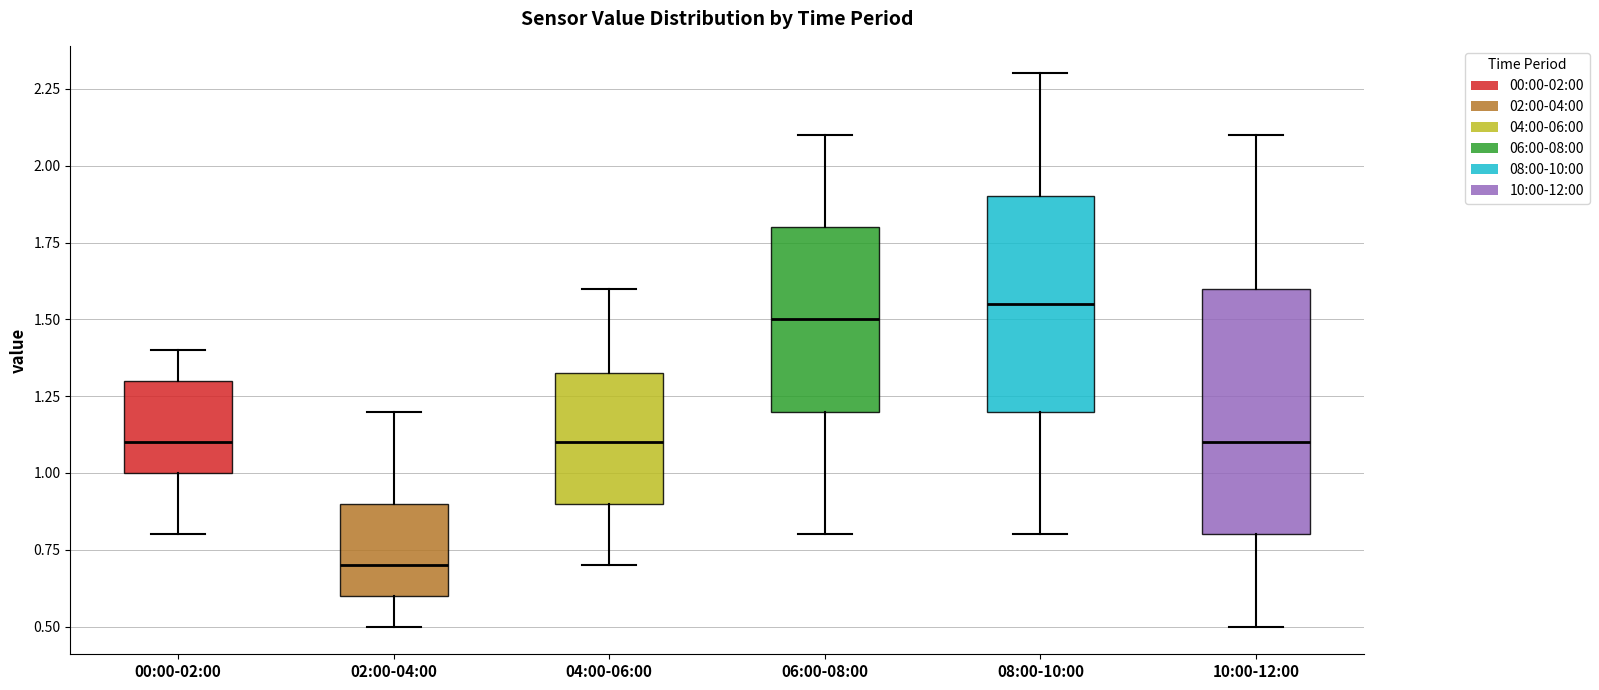

Reading left to right, read every box against the y-axis: the position of its median line, the range the box covers, and the ends of its whiskers. The values are not printed on the chart, so give them approximately, as read against the axis.

00:00-02:00: median 1.10, box 1.00 to 1.30, whiskers 0.80 to 1.40
02:00-04:00: median 0.70, box 0.60 to 0.90, whiskers 0.50 to 1.20
04:00-06:00: median 1.10, box 0.90 to 1.35, whiskers 0.70 to 1.60
06:00-08:00: median 1.50, box 1.20 to 1.80, whiskers 0.80 to 2.10
08:00-10:00: median 1.55, box 1.20 to 1.90, whiskers 0.80 to 2.30
10:00-12:00: median 1.10, box 0.80 to 1.60, whiskers 0.50 to 2.10